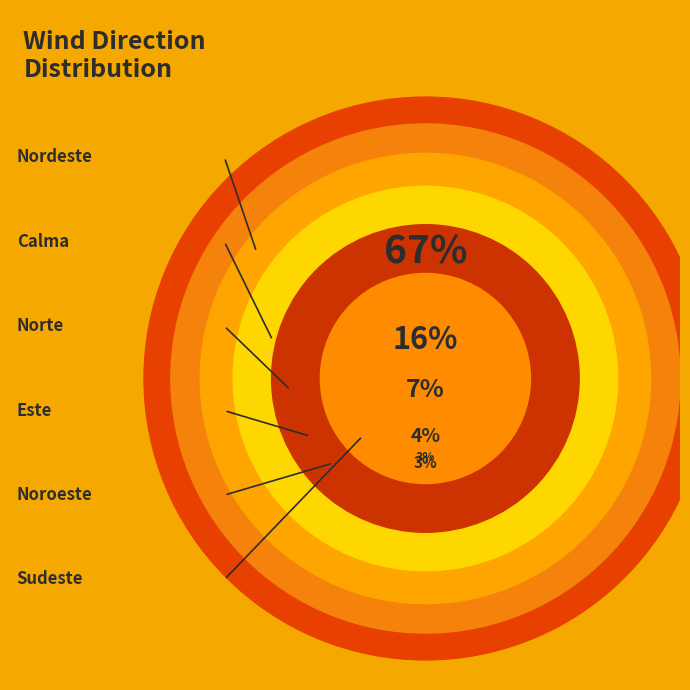

The Nordeste slice represents 73% of the pie. True or false?

False